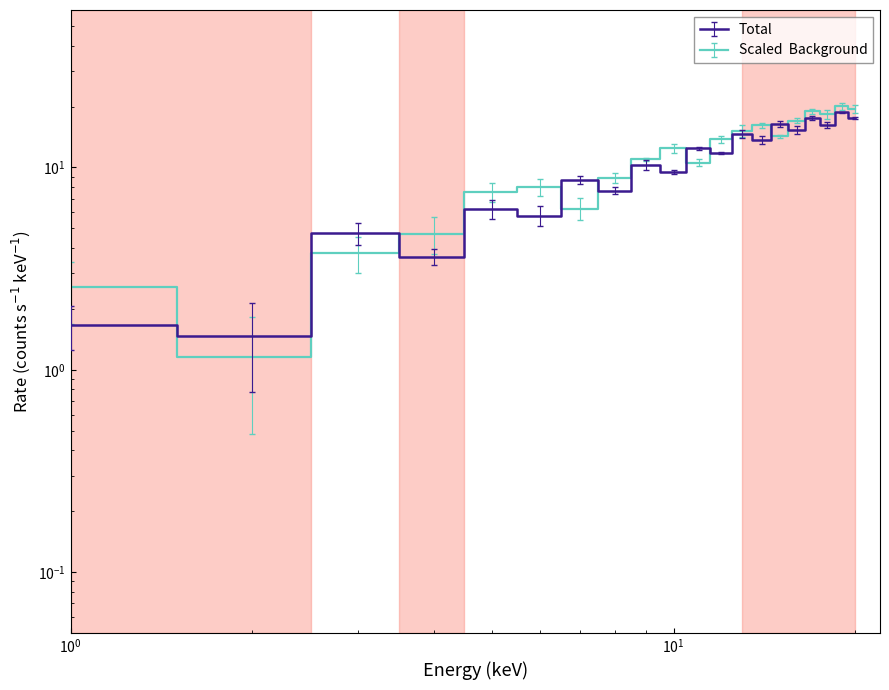

The value of Scaled Background at 19 is 3.8. True or false?

False